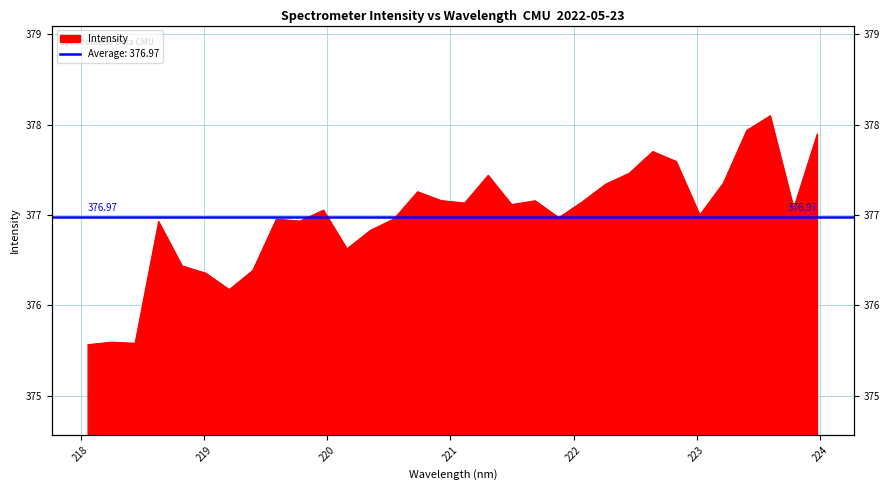

What is the difference between the values at 219.7801 and 219.2067?

0.8